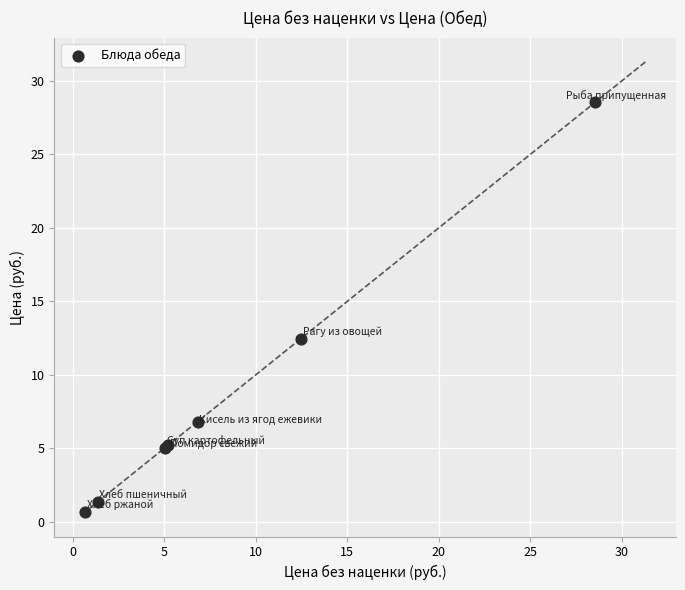

What Y value in the scatter plot is closest to 14?

12.5